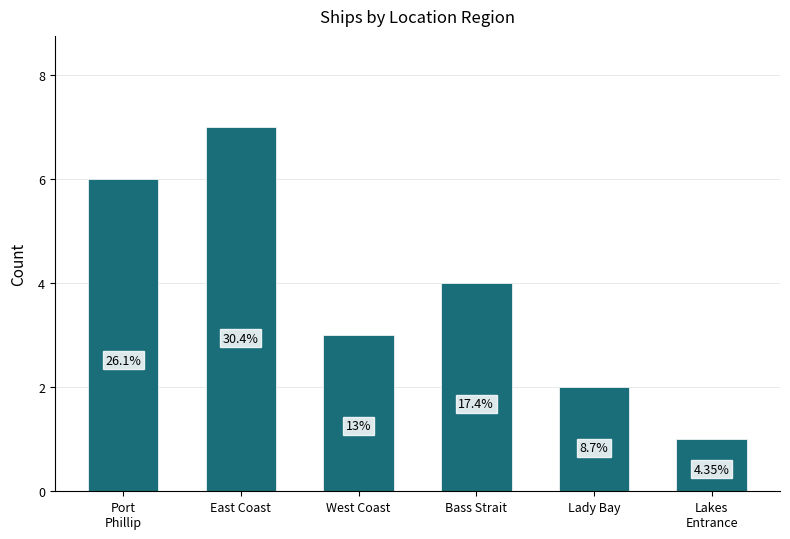

What value does the data have at Lakes
Entrance?

1